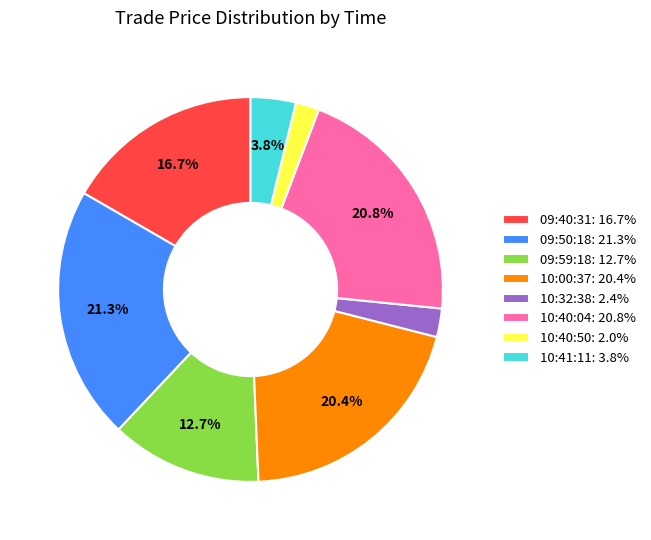

Combined, do 10:40:50 and 10:41:11 account for over 50%?

No